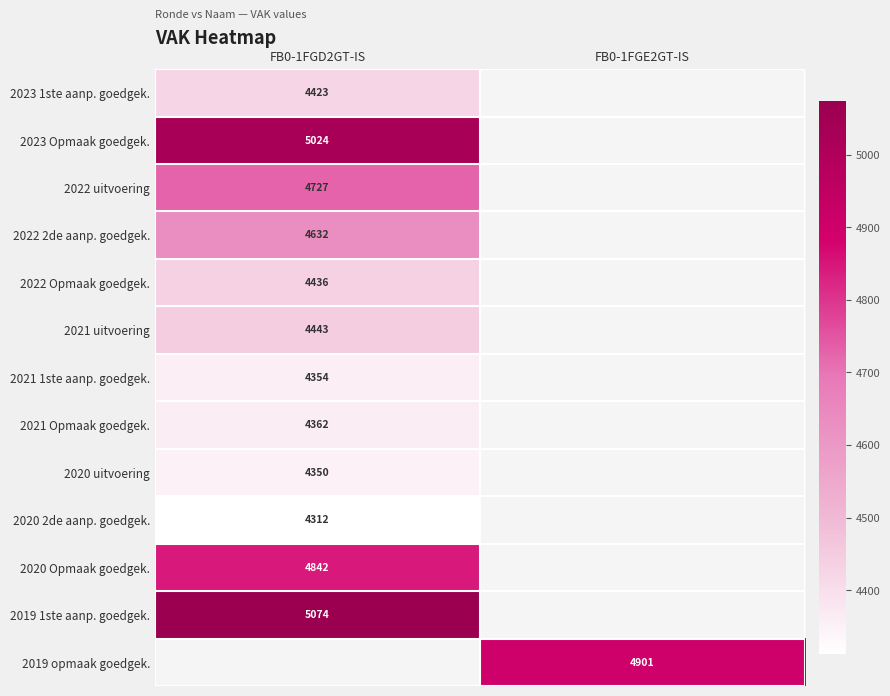

True or false: 2022 Opmaak goedgek. has a value of 4436 at FB0-1FGD2GT-IS.

True